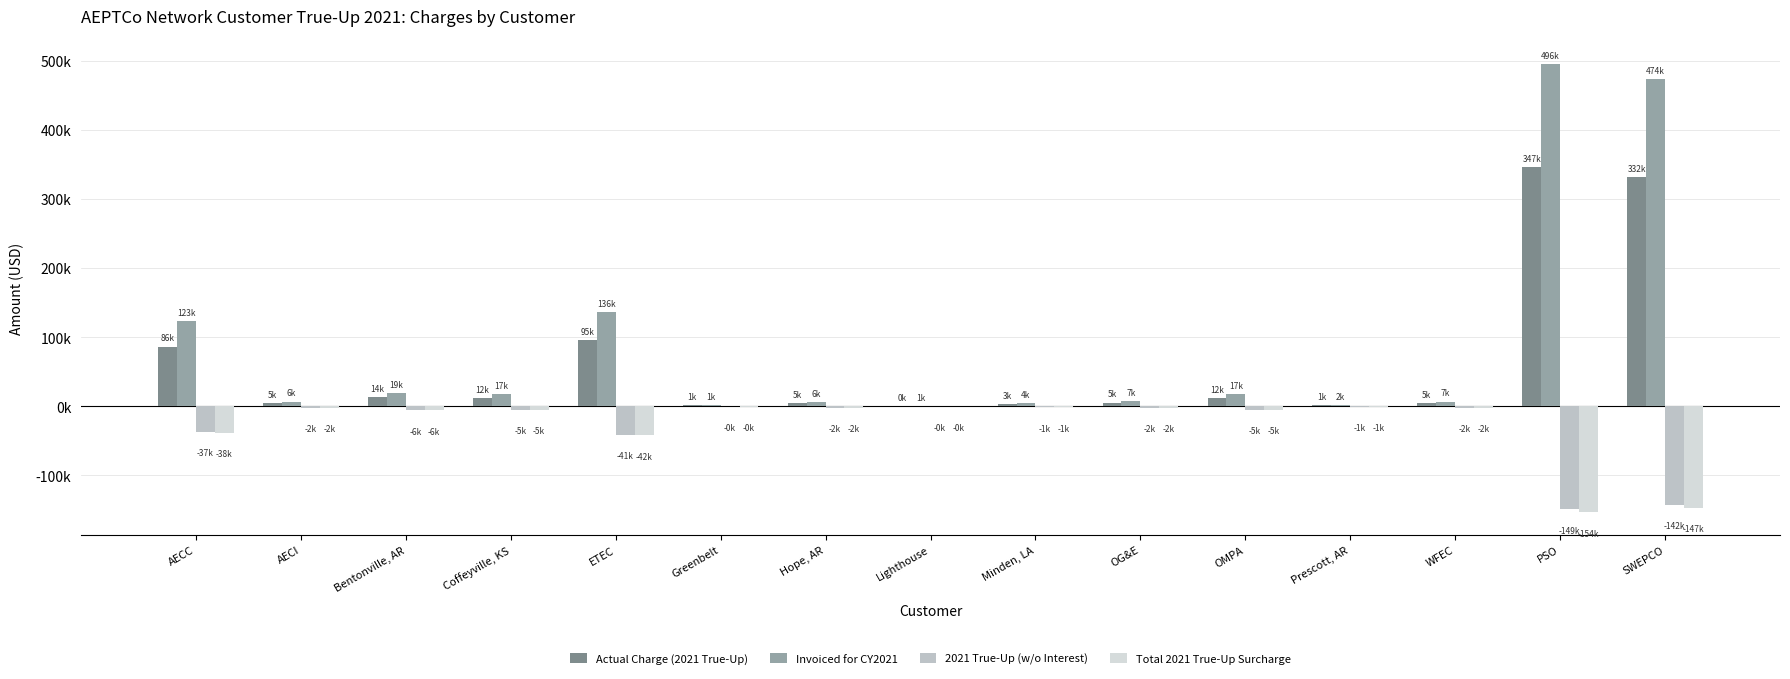

The value of Invoiced for CY2021 at SWEPCO is 473989.6. True or false?

True